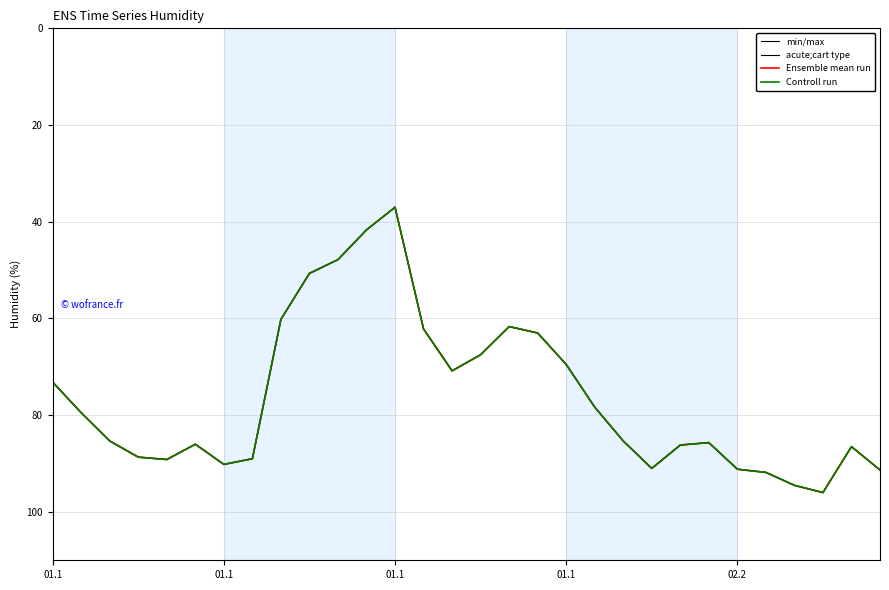

Does the chart display data point markers on the line(s)?

No